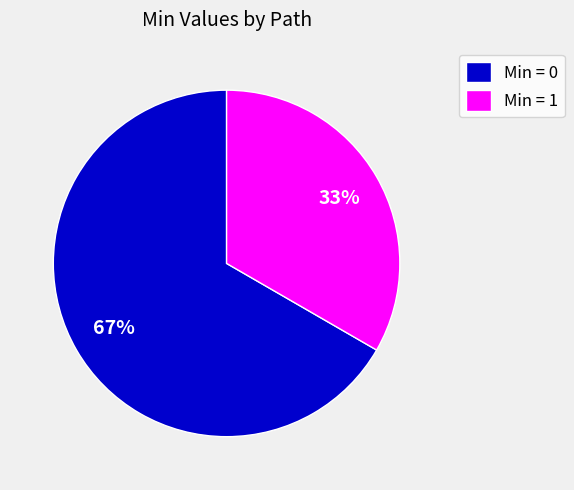

To the nearest percent, what is the combined percentage of Min = 0 and Min = 1?

100%